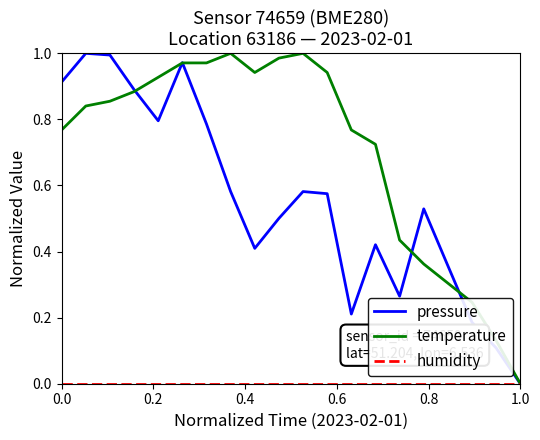

True or false: pressure has more than 2 interior local peaks.

True